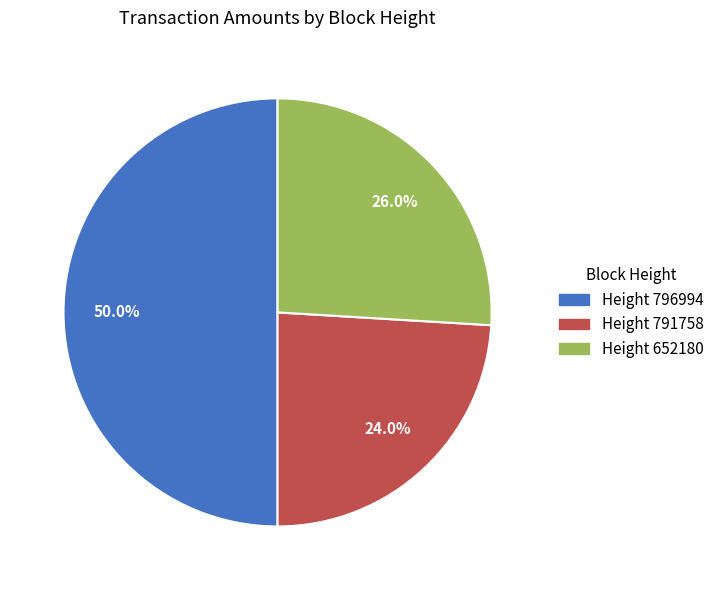

Which has a higher value, Height 796994 or Height 791758?

Height 796994